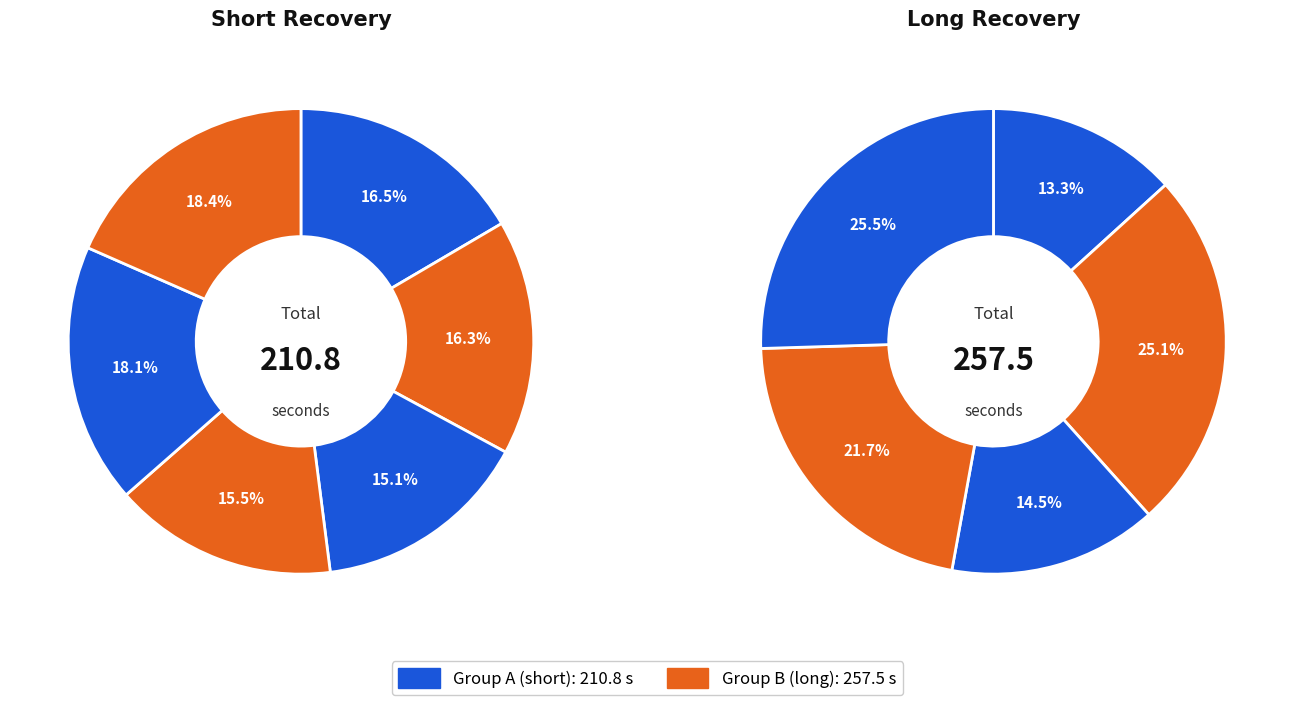

How many slices are in this pie chart?

11